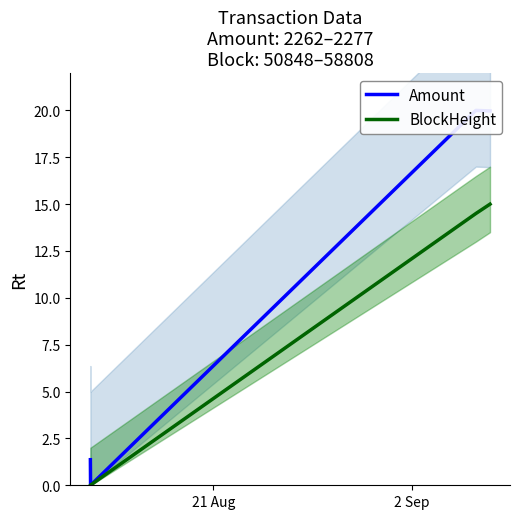

True or false: BlockHeight has more than 1 interior local peaks.

False